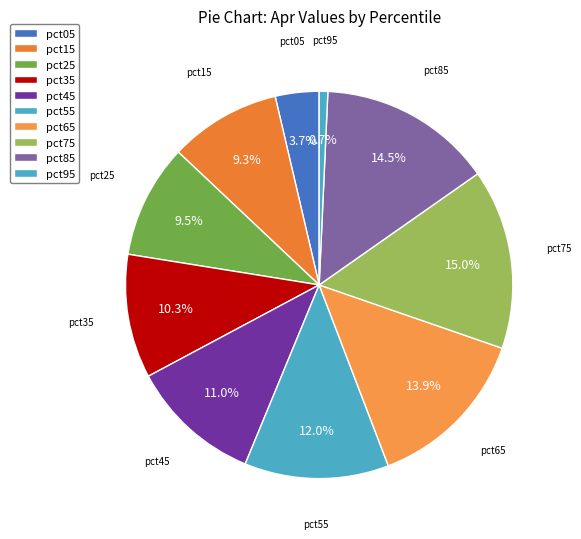

What percentage is the pct55 slice, to the nearest percent?

12%